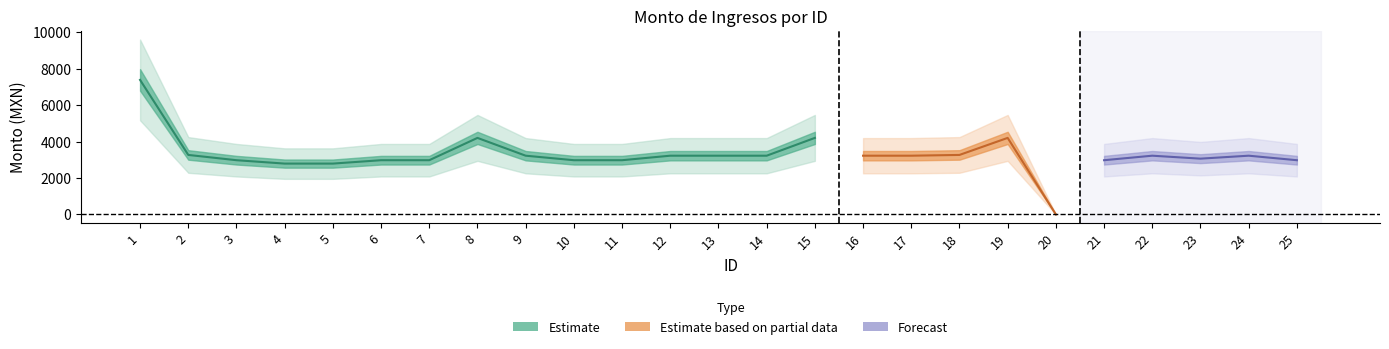

What is the value of the Monto bruto de los ingresos point at the 4th from the left?

2791.5